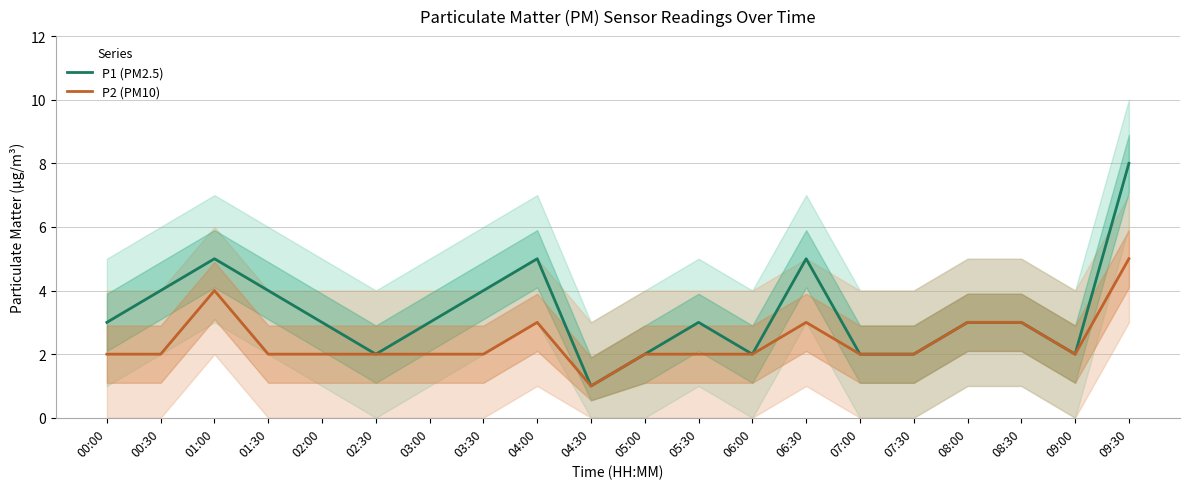

The P2 (PM10) series shows 2 at 09:00. True or false?

True